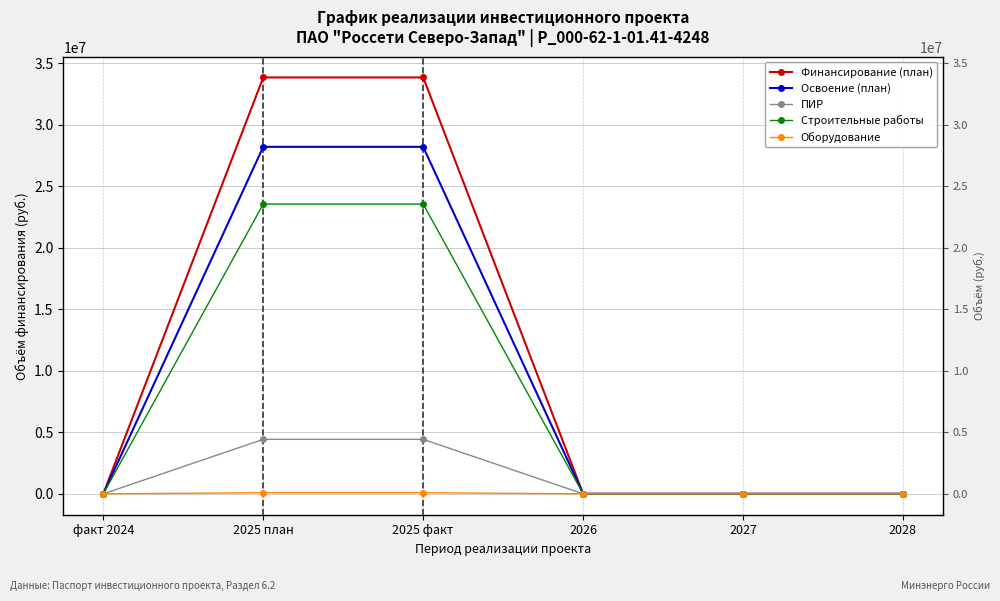

What is the difference between the maximum and second lowest values in the Строительные работы series?

23542544